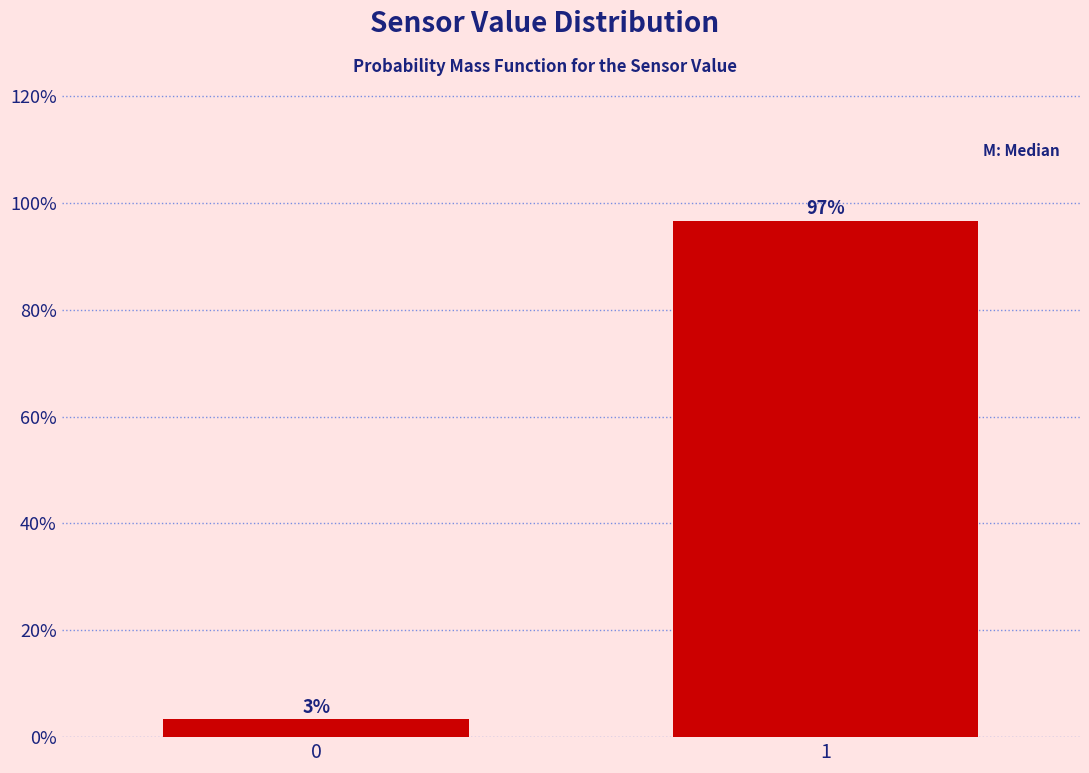

Read the value at 1.

96.7